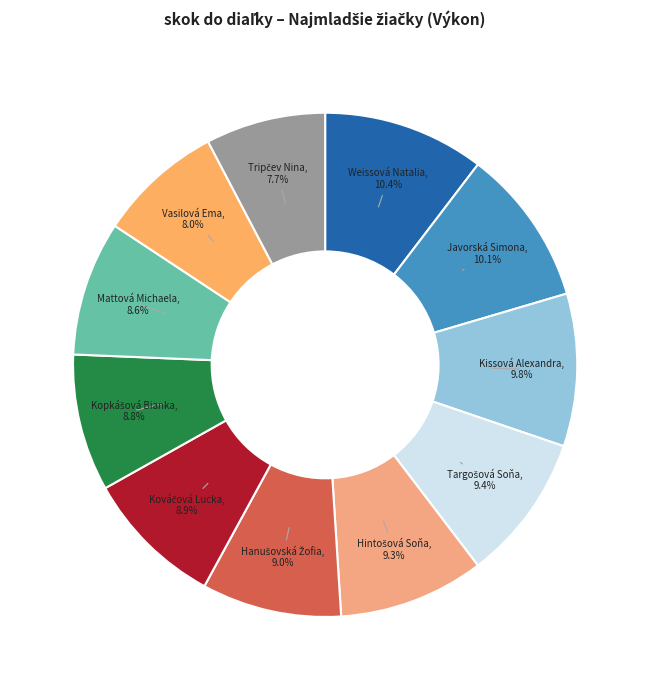

Between Vasilová Ema and Weissová Natalia, which is larger?

Weissová Natalia